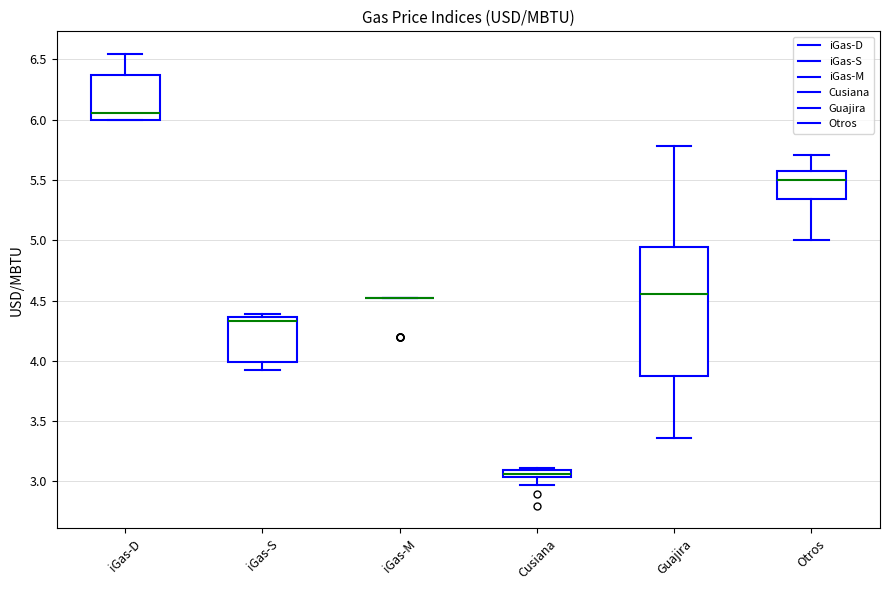

Which box is the tallest, from its lower edge to its upper edge?

Guajira